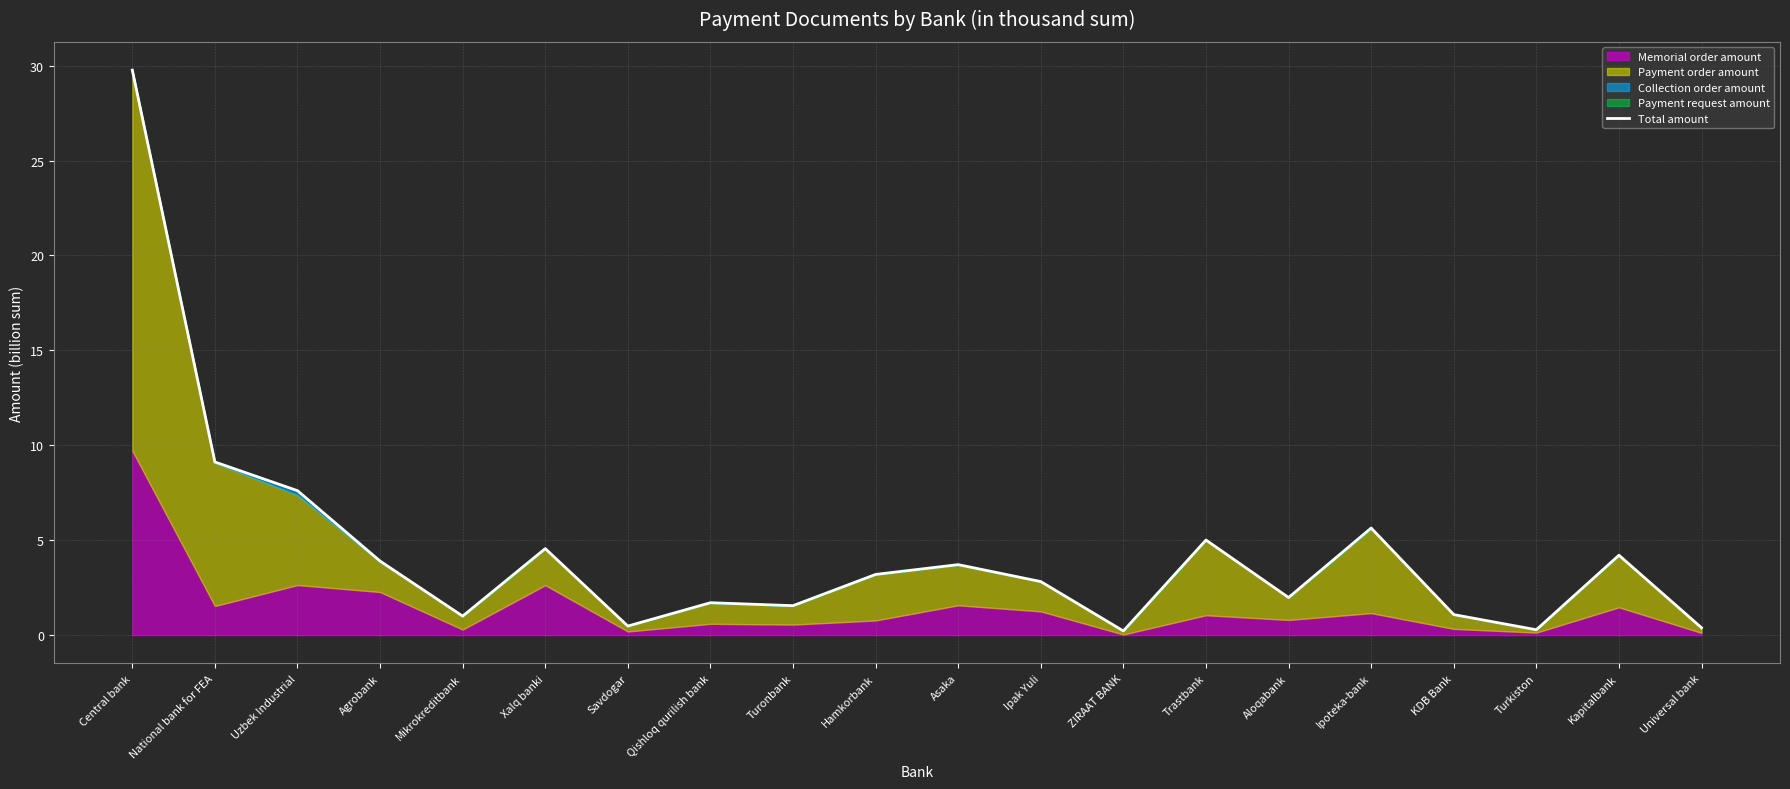

Reading left to right, transcribe all the data shown in this chart.

Central bank=29.8	National bank for FEA=9.1	Uzbek Industrial=7.6	Agrobank=3.9	Mikrokreditbank=1.0	Xalq banki=4.6	Savdogar=0.5	Qishloq qurilish bank=1.7	Turonbank=1.6	Hamkorbank=3.2	Asaka=3.7	Ipak Yuli=2.8	ZIRAAT BANK=0.2	Trastbank=5.0	Aloqabank=2.0	Ipoteka-bank=5.6	KDB Bank=1.1	Turkiston=0.3	Kapitalbank=4.2	Universal bank=0.4